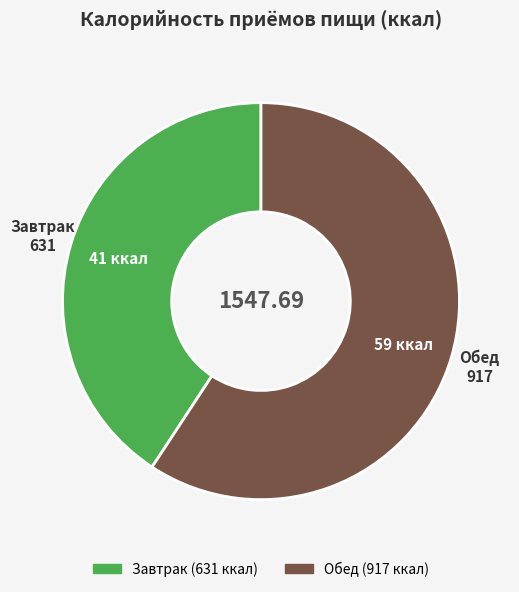

Rank the categories by value from highest to lowest.

Обед, Завтрак